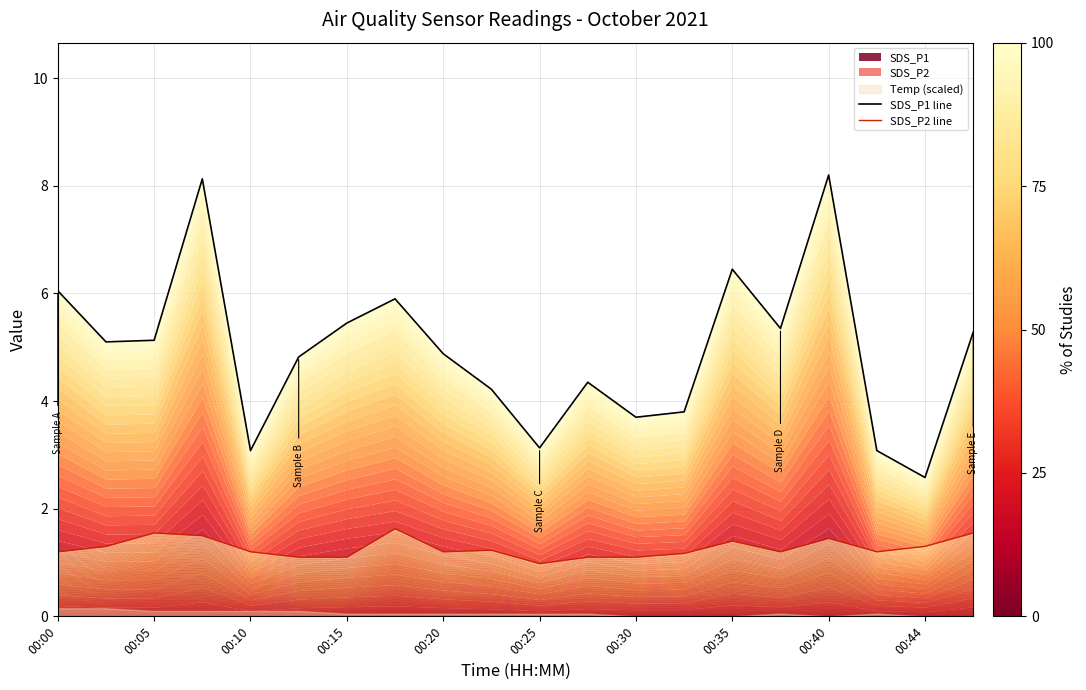

What is the average value of the SDS_P1 line series?

4.9